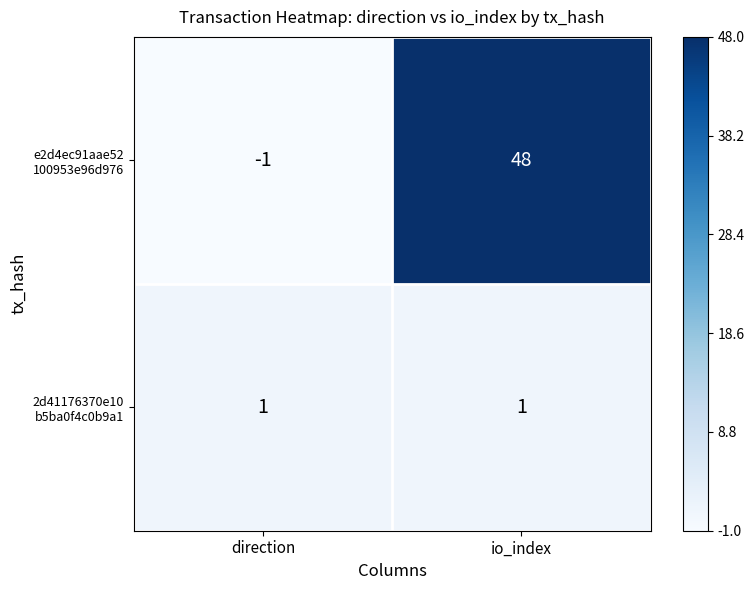

At which category does the chart reach its peak across all series?

io_index